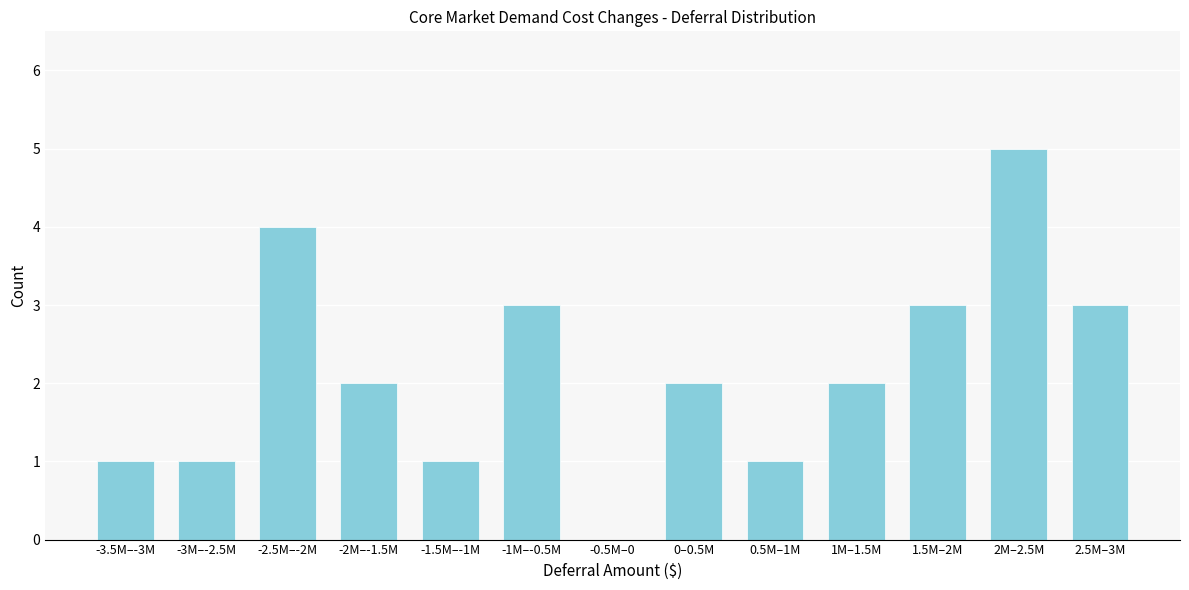

Reading left to right, what are all the values shown in this chart?

-3.5M–-3M=1	-3M–-2.5M=1	-2.5M–-2M=4	-2M–-1.5M=2	-1.5M–-1M=1	-1M–-0.5M=3	-0.5M–0=0	0–0.5M=2	0.5M–1M=1	1M–1.5M=2	1.5M–2M=3	2M–2.5M=5	2.5M–3M=3